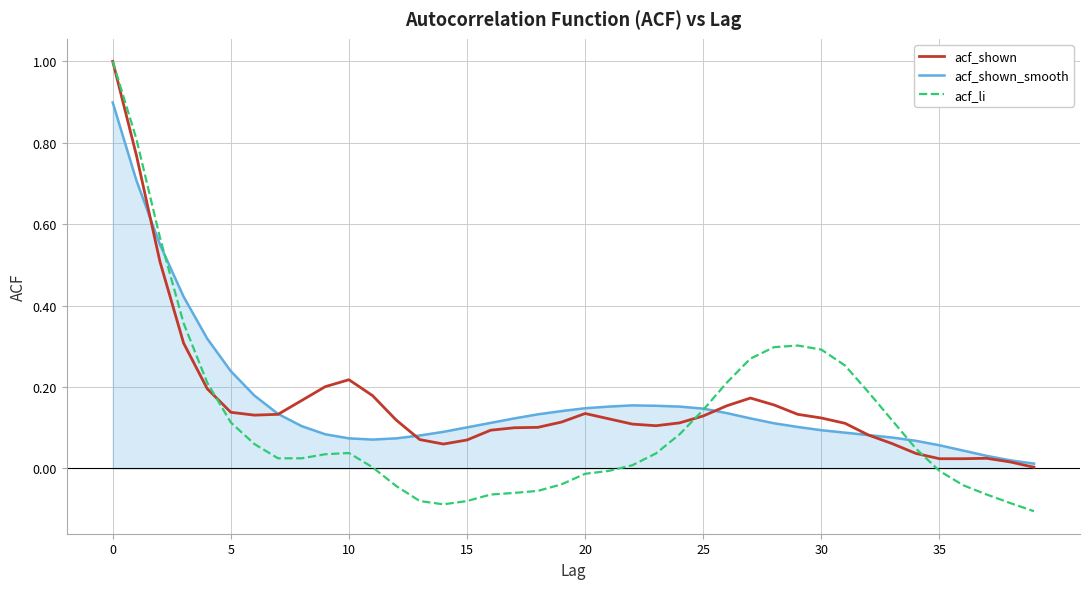

What is the greatest value displayed?

1.0